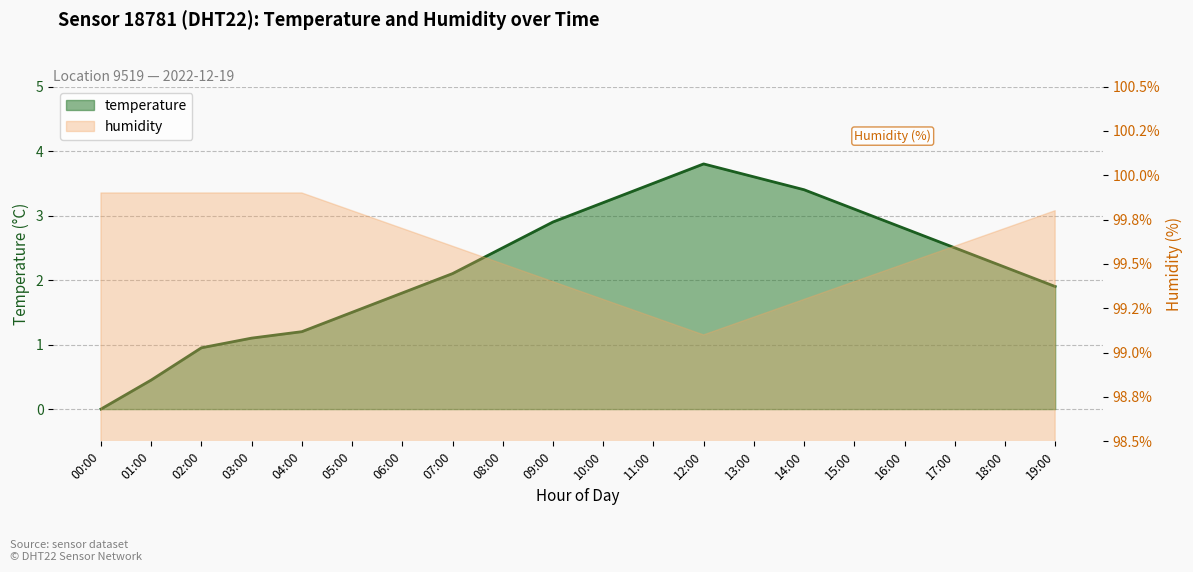

The chart shows a value of 3.6 at 13:00. True or false?

True